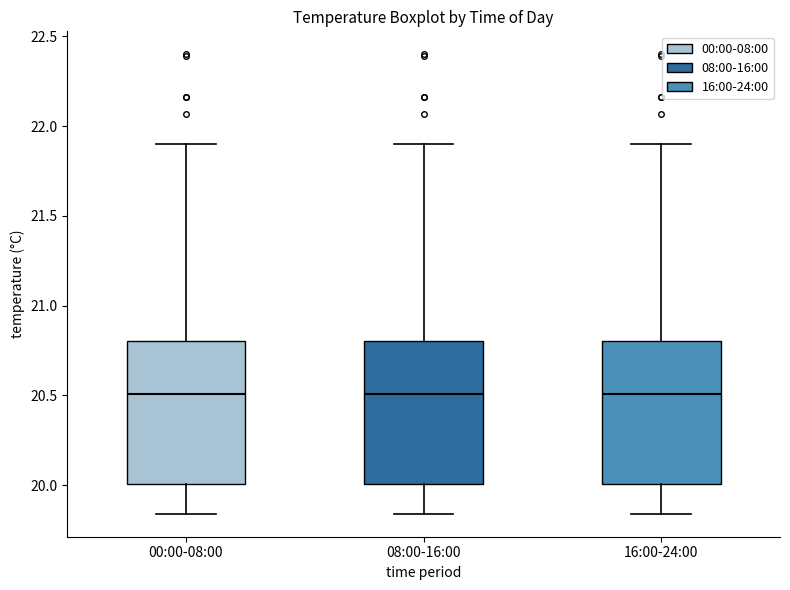

Where does the lower whisker of the box for 08:00-16:00 end on the y-axis? The values are not printed on the chart, so give them approximately, as read against the axis.

19.85